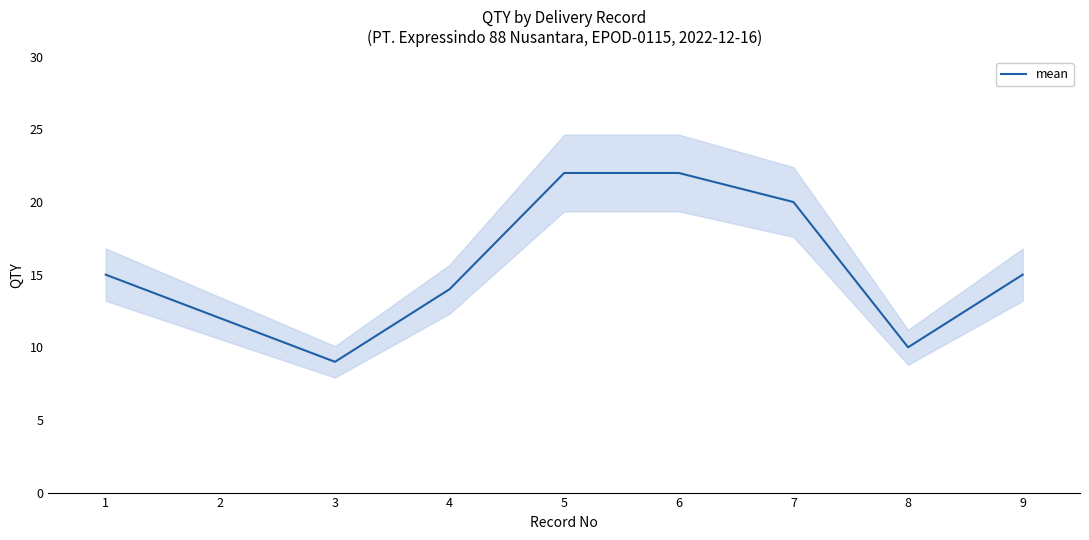

Rank the categories by value from lowest to highest.

3, 8, 2, 4, 1, 9, 7, 5, 6